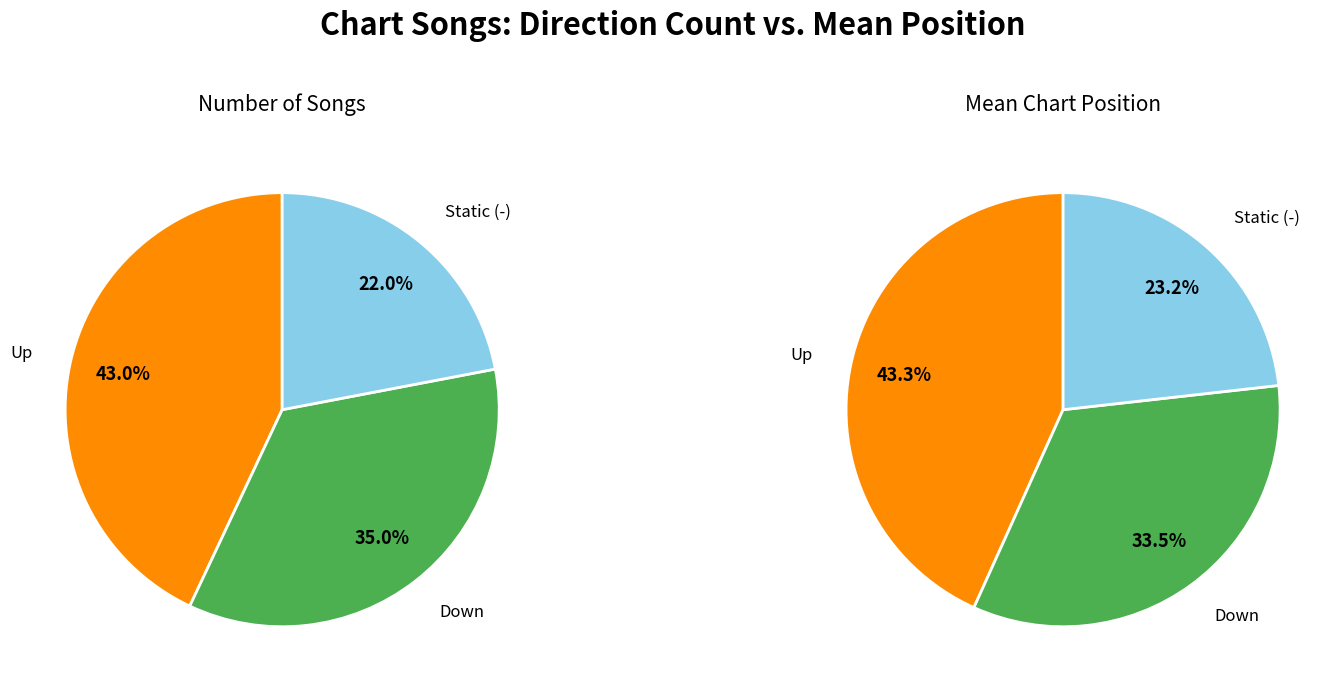

What portion of the pie excludes -?

78.0%